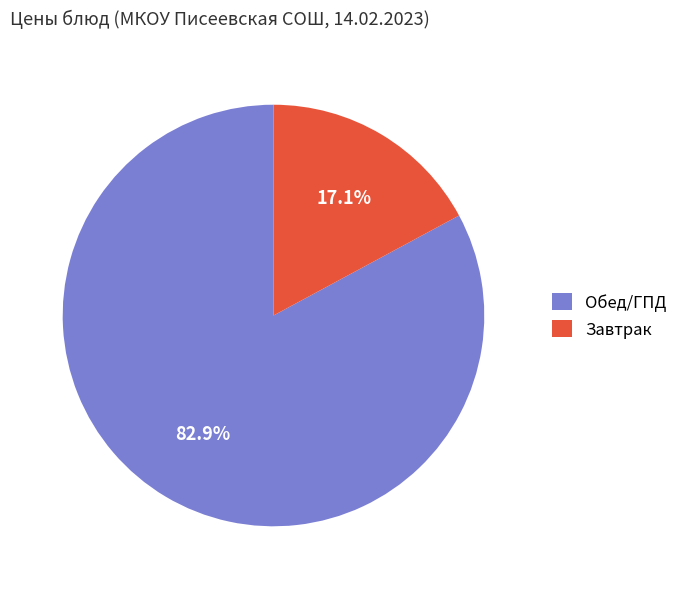

To the nearest percent, what is the average slice percentage?

50%